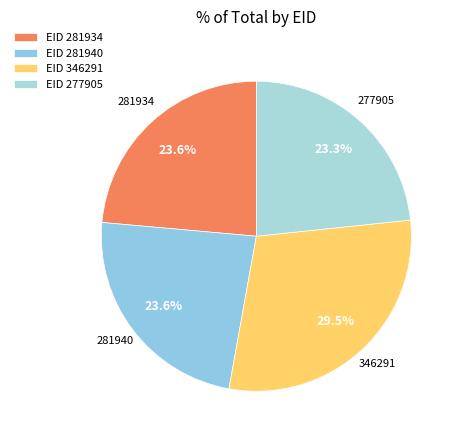

Which slice is the largest?

EID 346291